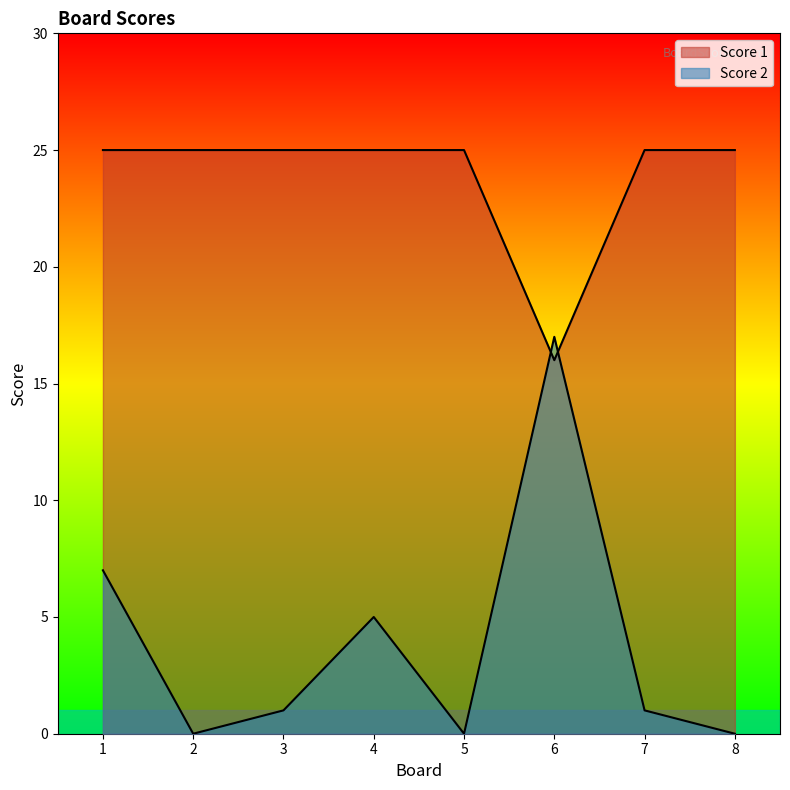

What is the value of the Score 1 point at the 5th from the left?

25